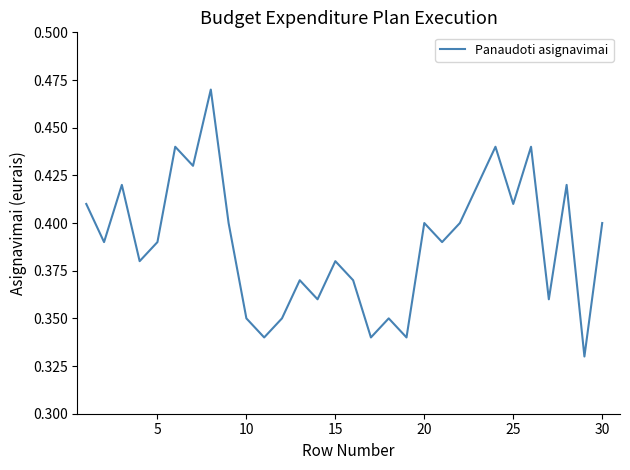

What is the value of the 4th point from the left?

0.4